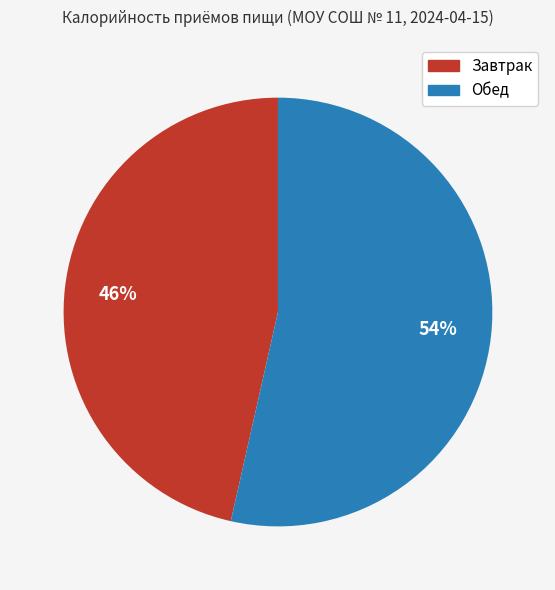

What percentage is the Обед slice, to the nearest percent?

54%